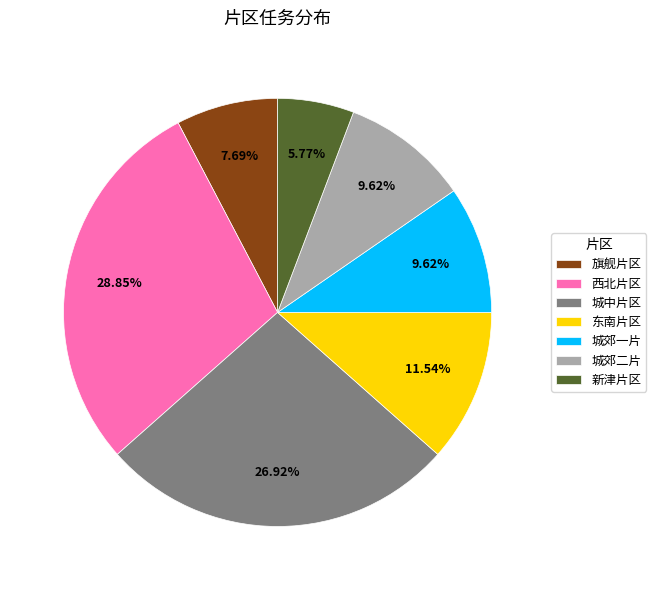

Is there a majority slice in this chart?

No